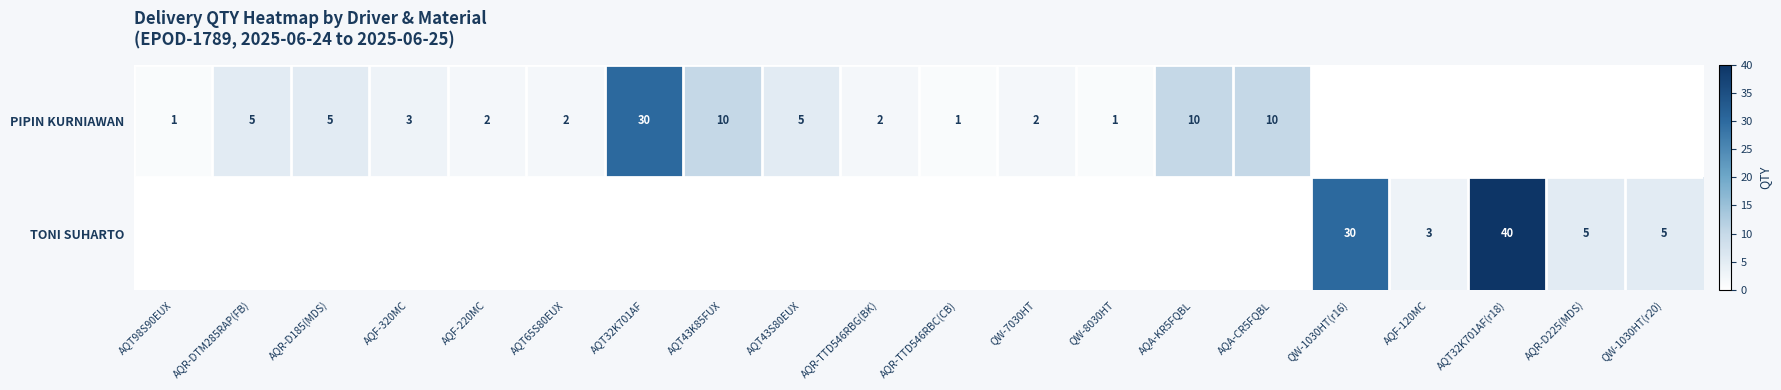

The value of PIPIN KURNIAWAN at AQT98S90EUX is 0. True or false?

False